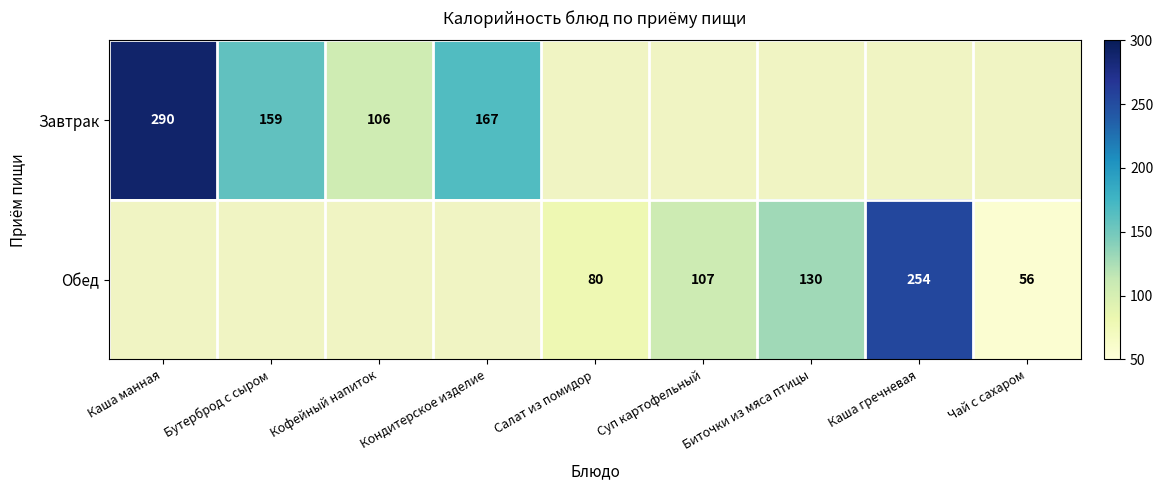

The Завтрак series shows 174 at Каша манная. True or false?

False